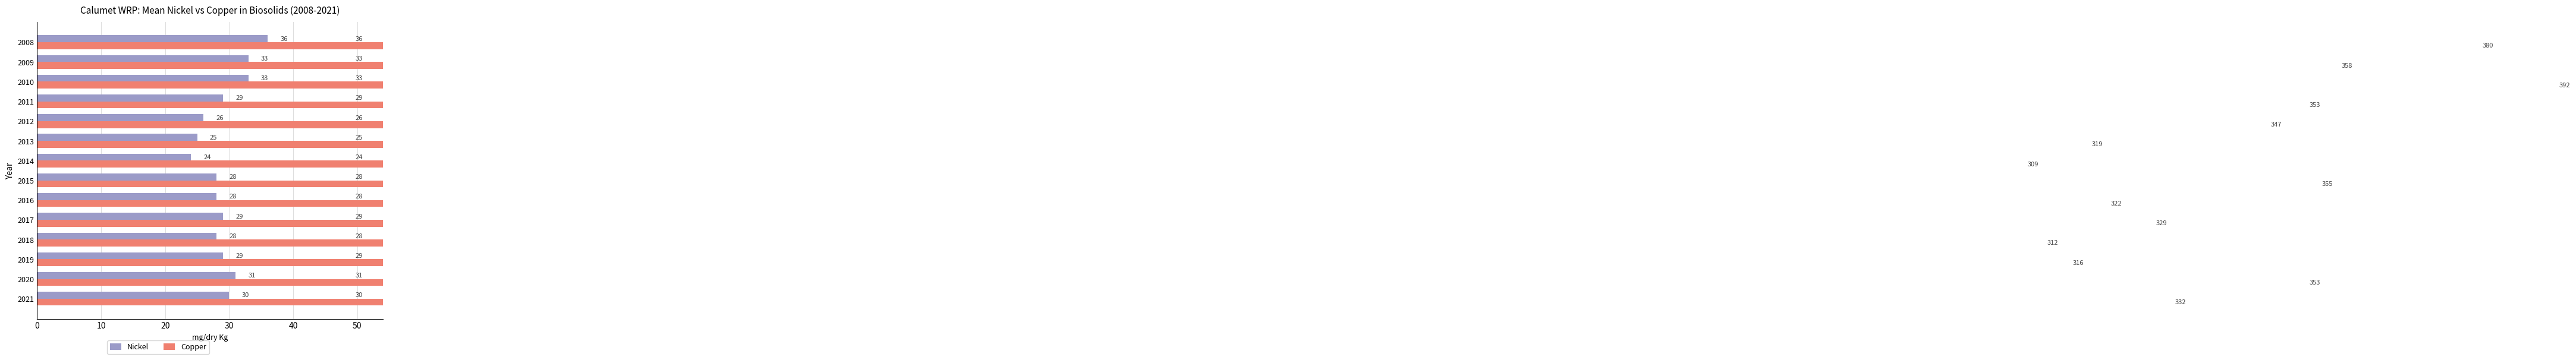

Count the number of data series in this chart.

2